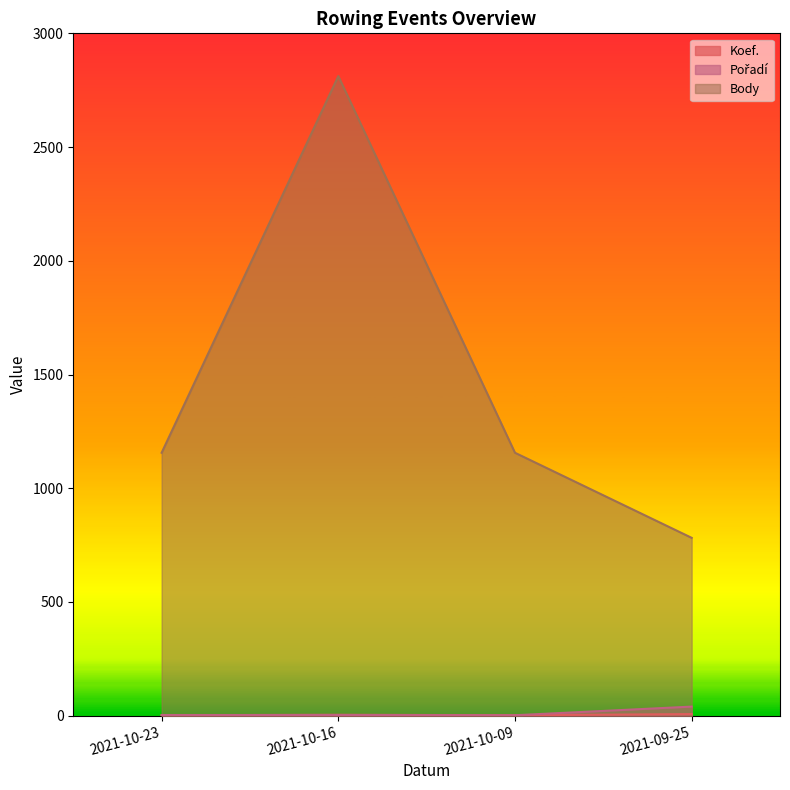

What is the smallest value displayed?

2